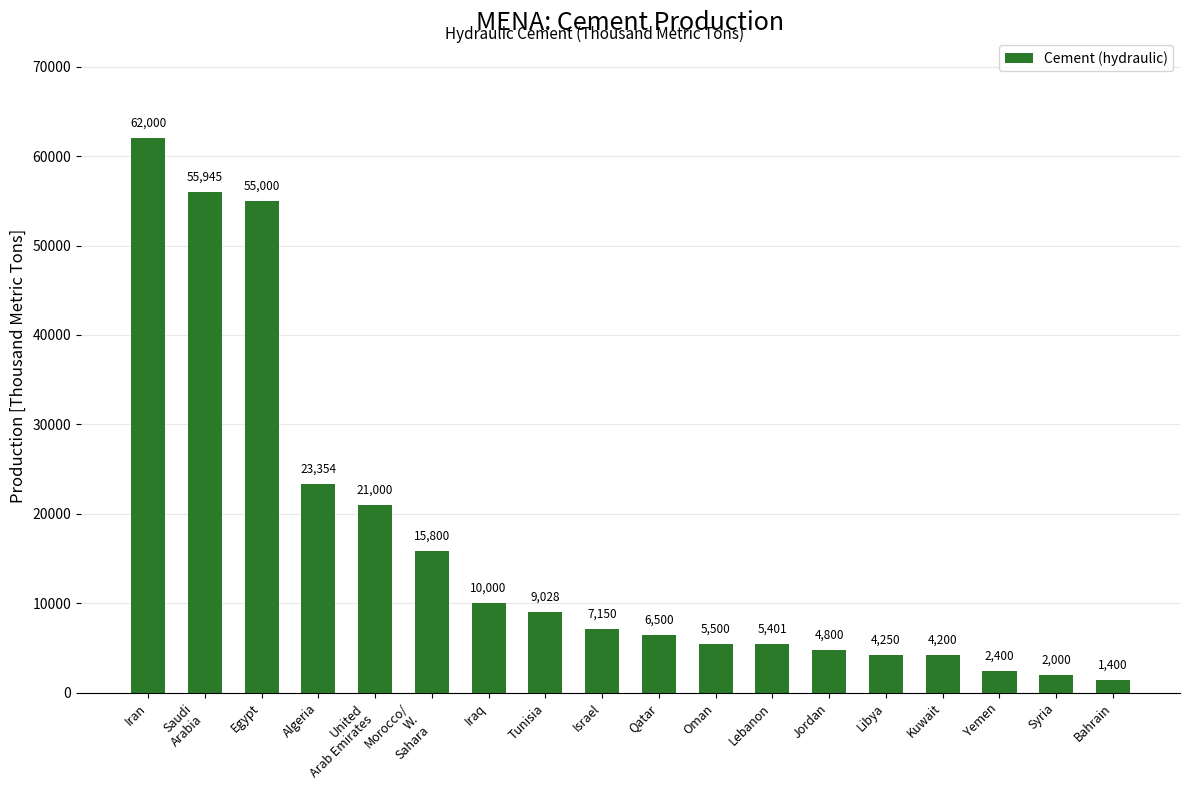

What is the label of the 9th bar from the left?

Israel